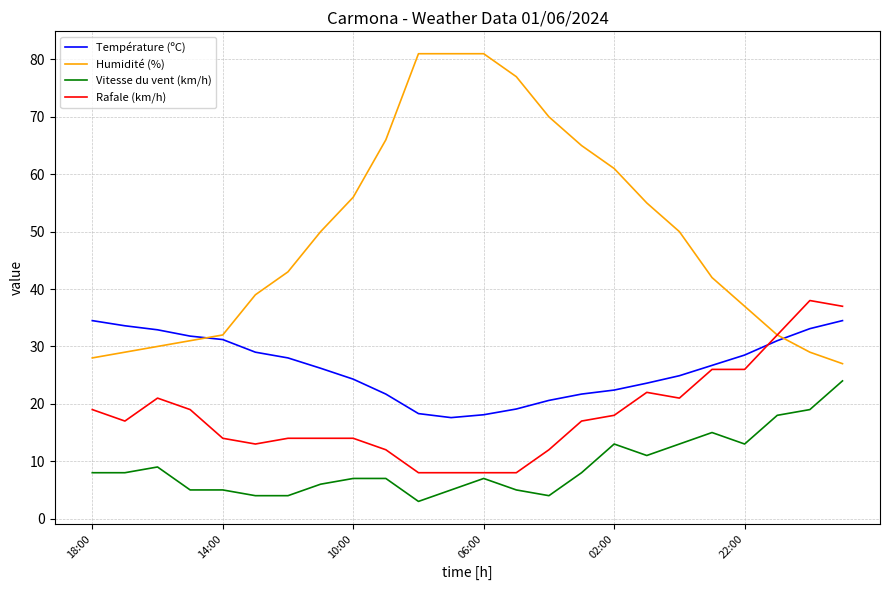

What is the maximum value for Rafale (km/h)?

38.0